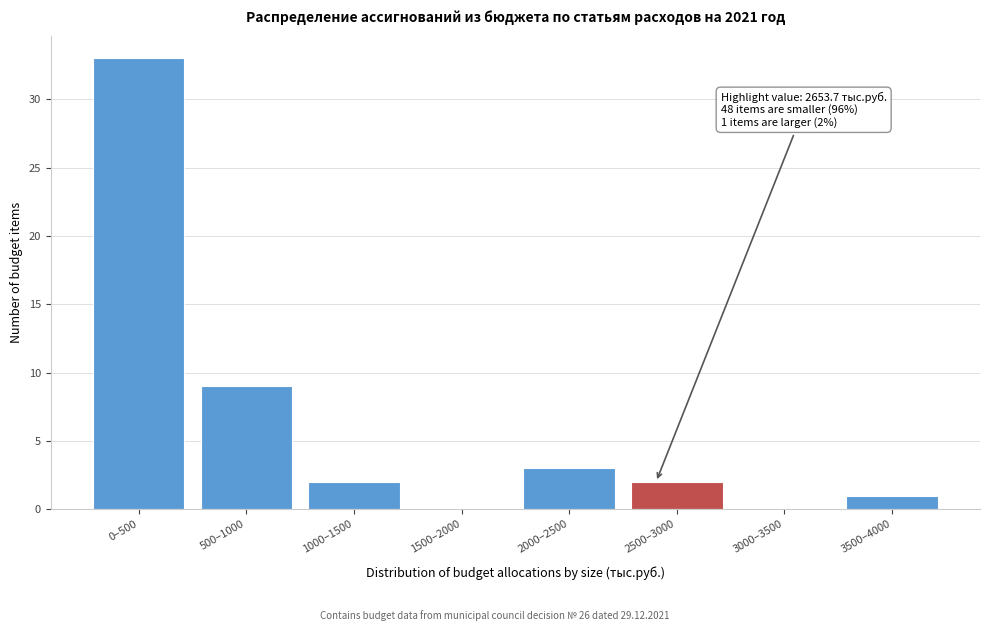

Reading left to right, transcribe all the data shown in this chart.

0–500=33	500–1000=9	1000–1500=2	1500–2000=0	2000–2500=3	2500–3000=2	3000–3500=0	3500–4000=1